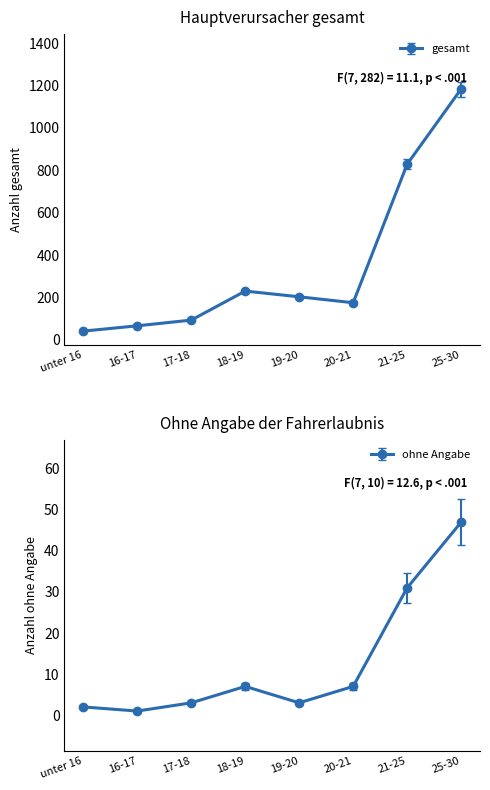

Which series has the largest range (max minus min)?

gesamt